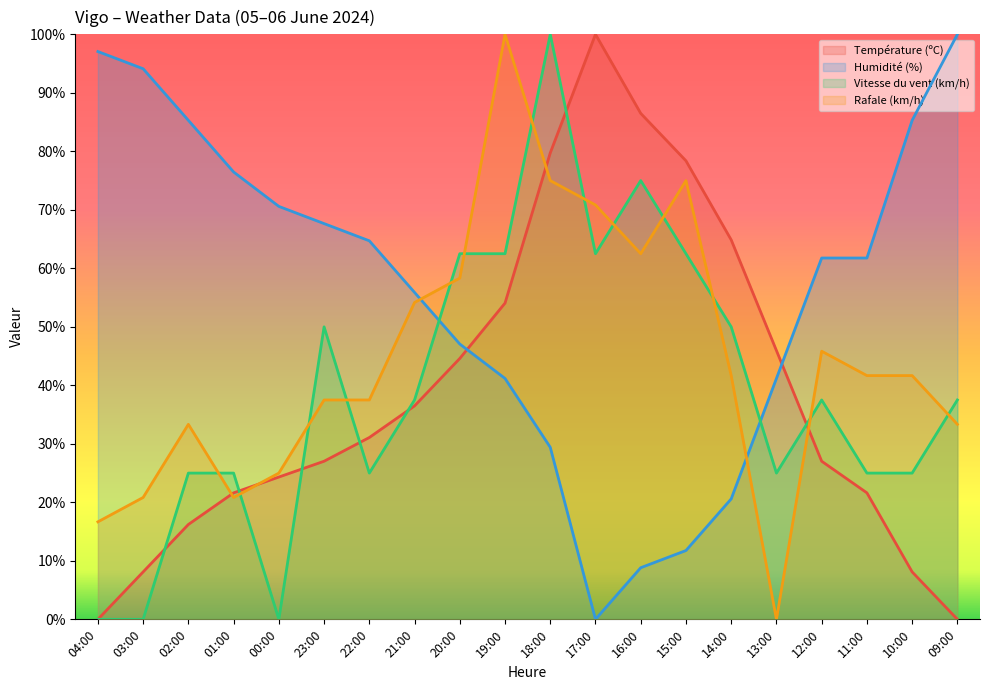

What is the label of the 6th point from the left?

23:00